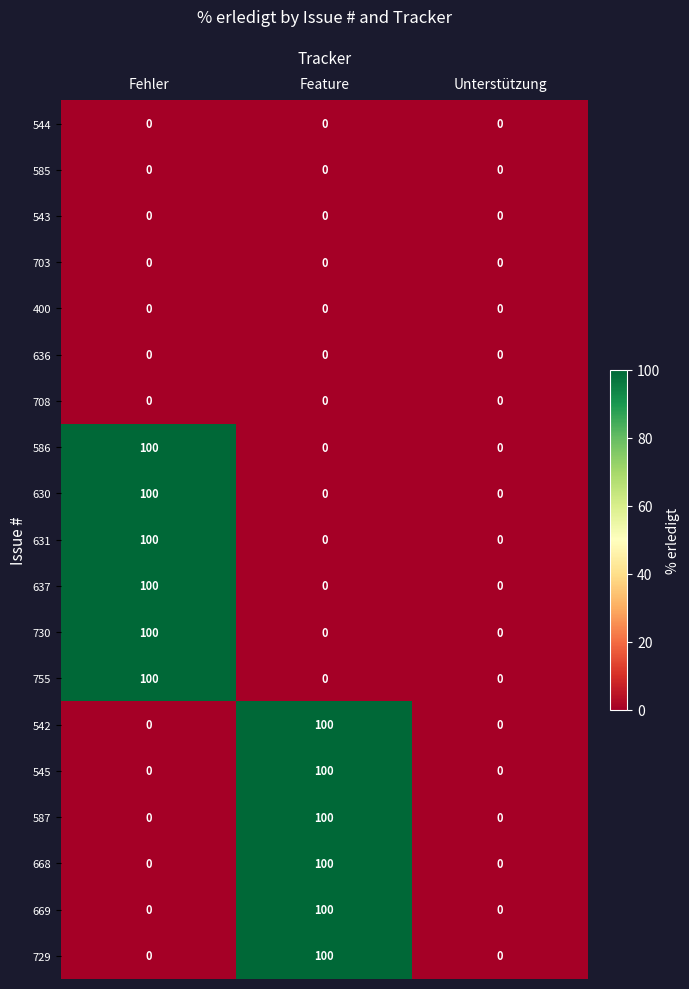

At which label does 668 reach its peak?

Feature